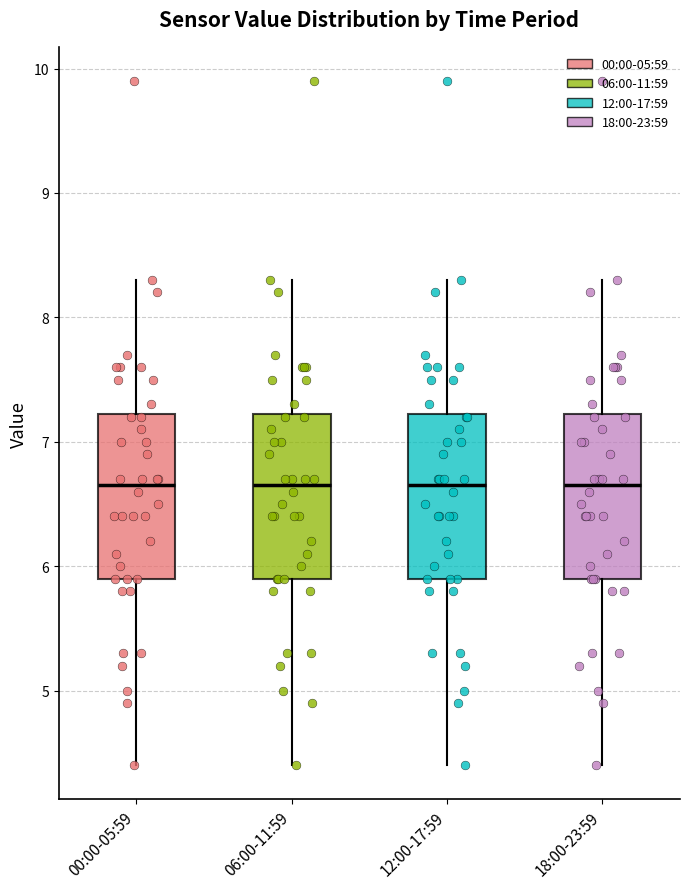

Reading left to right, read every box against the y-axis: the position of its median line, the range the box covers, and the ends of its whiskers. The values are not printed on the chart, so give them approximately, as read against the axis.

00:00-05:59: median 6.7, box 5.9 to 7.2, whiskers 4.4 to 8.3
06:00-11:59: median 6.7, box 5.9 to 7.2, whiskers 4.4 to 8.3
12:00-17:59: median 6.7, box 5.9 to 7.2, whiskers 4.4 to 8.3
18:00-23:59: median 6.7, box 5.9 to 7.2, whiskers 4.4 to 8.3